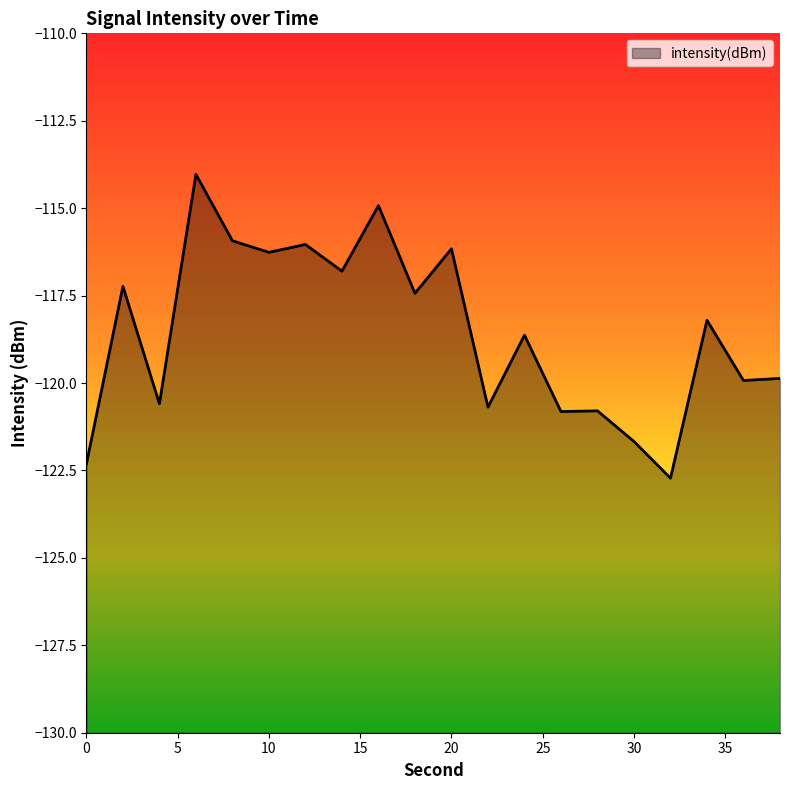

What is the sum of the values at 36 and 10?

-236.2